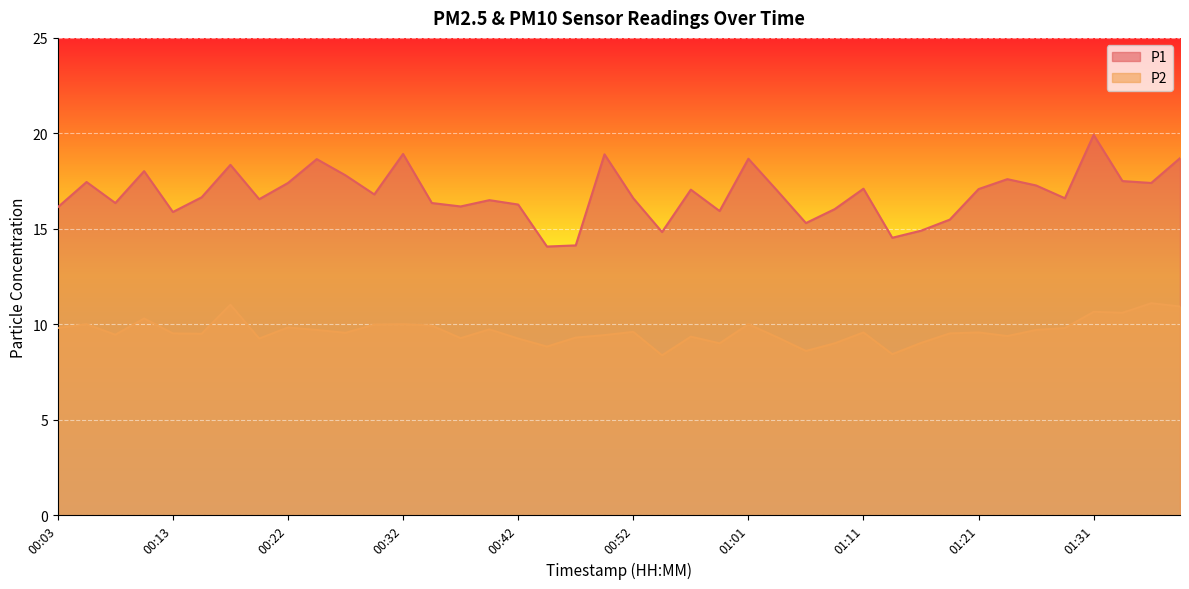

Is it true that P1 equals 17.8 at 00:27?

True